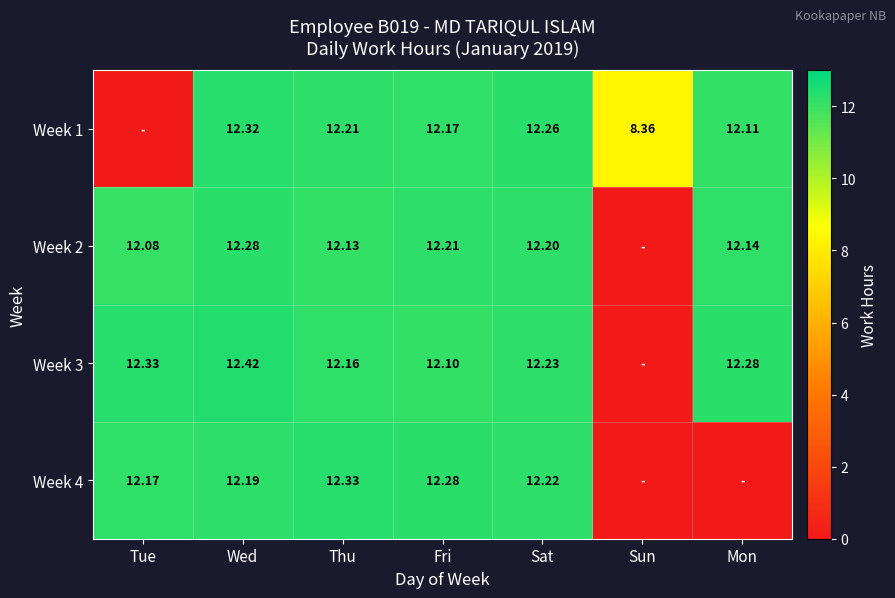

How many values in the Week 1 series are below 12?

2